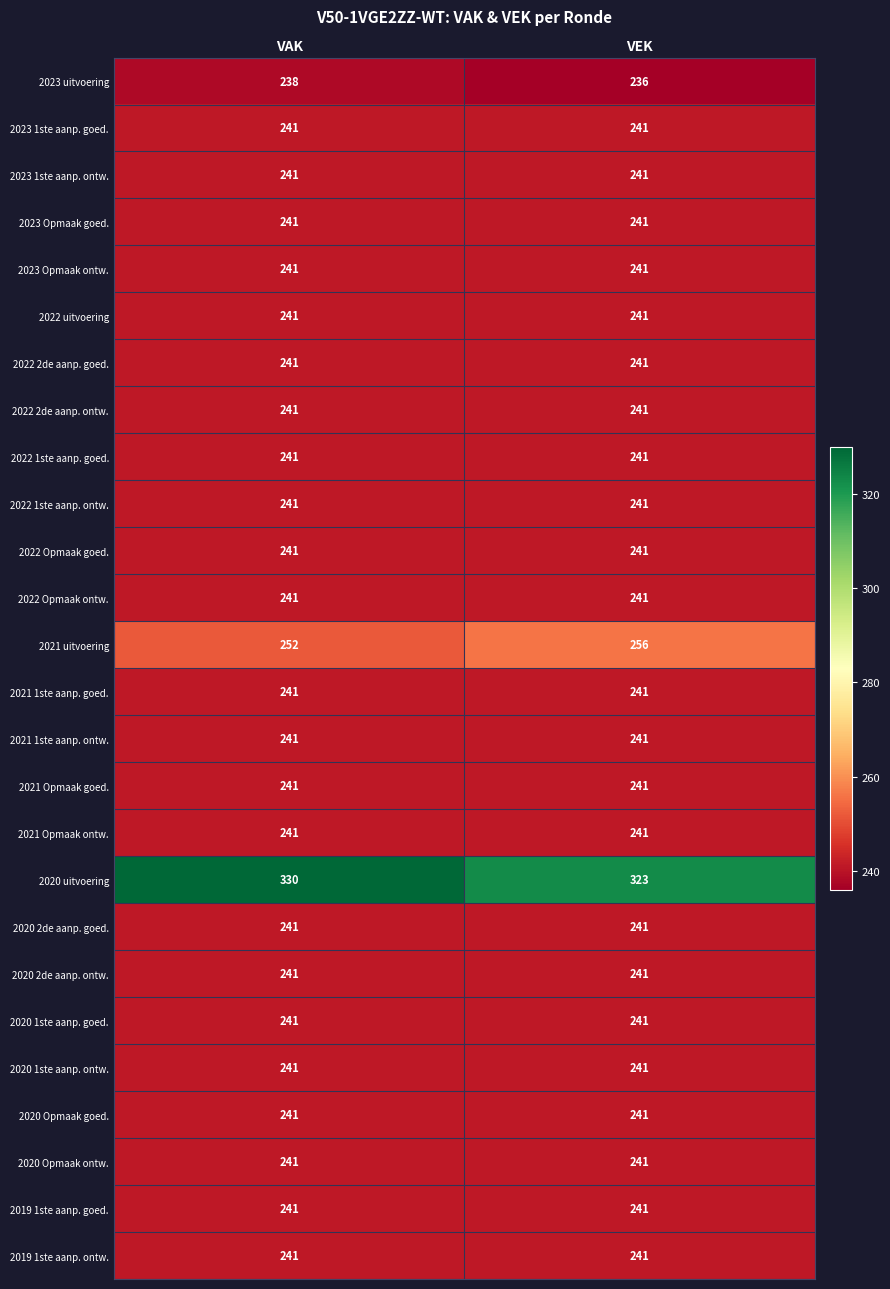

What is the difference between the highest and lowest values at VAK?

92